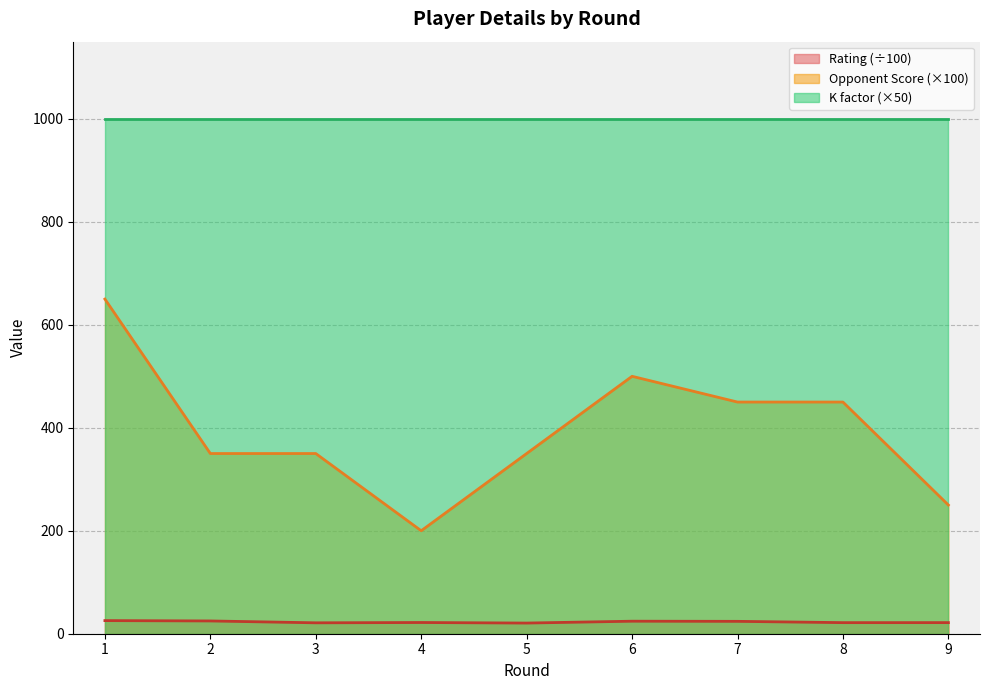

The Opponent Score series shows 651.6 at 7. True or false?

False